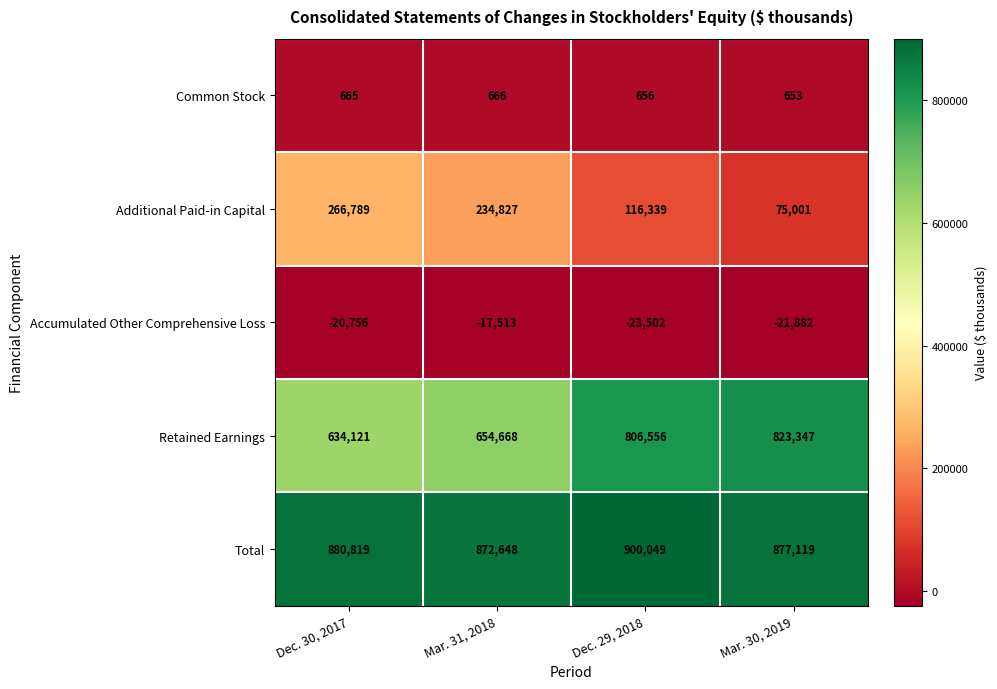

At which category is the sum across all series the highest?

Dec. 29, 2018